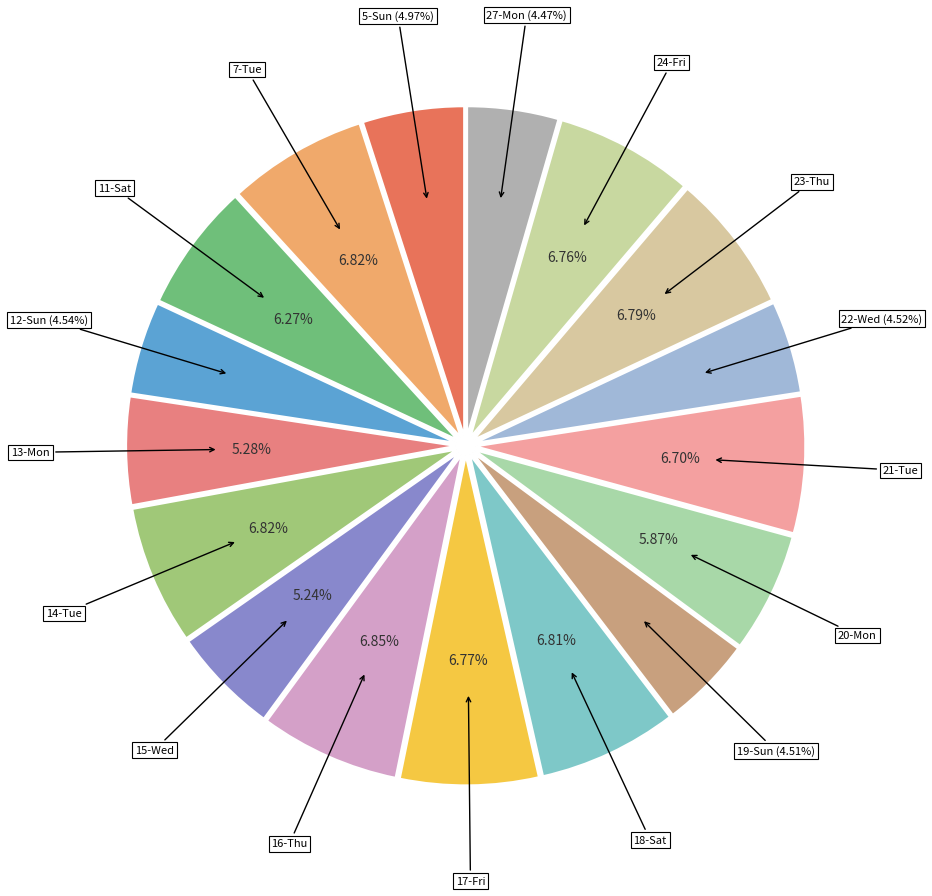

Count the number of slices in the pie.

17